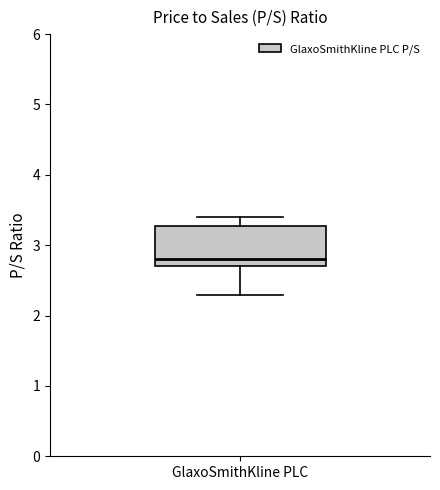

Where does the lower whisker of the box for GlaxoSmithKline PLC end on the y-axis? The values are not printed on the chart, so give them approximately, as read against the axis.

2.3